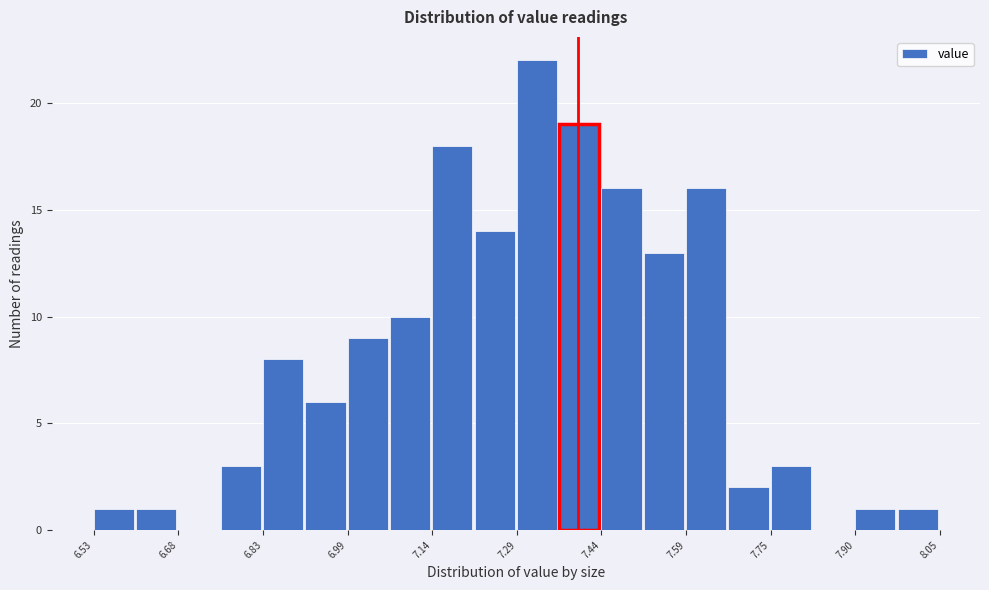

Around what value on the x-axis is the tallest bar? Give the approximate position of its centre, as read against the axis.

7.32